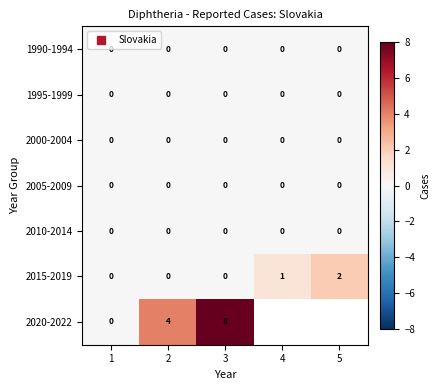

At which category is the sum across all series the highest?

3